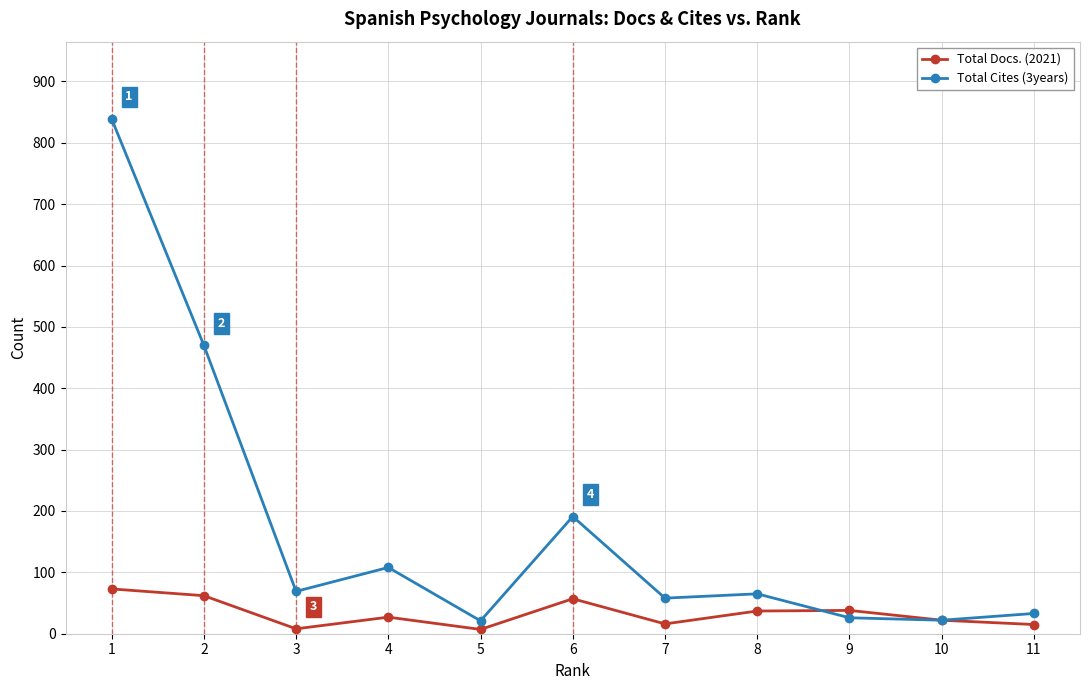

Which series has the largest range (max minus min)?

Total Cites (3years)